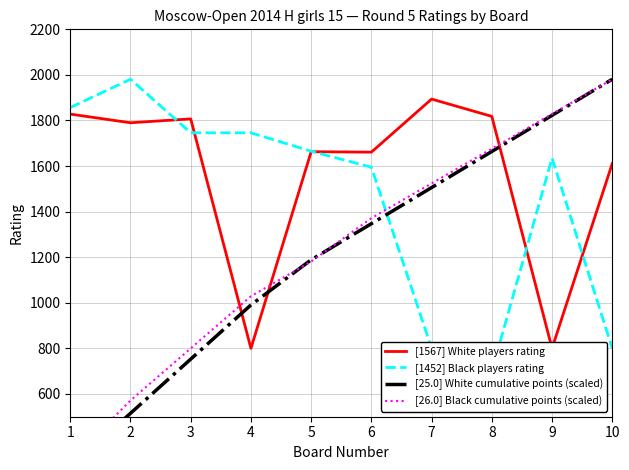

Count the number of data series in this chart.

4